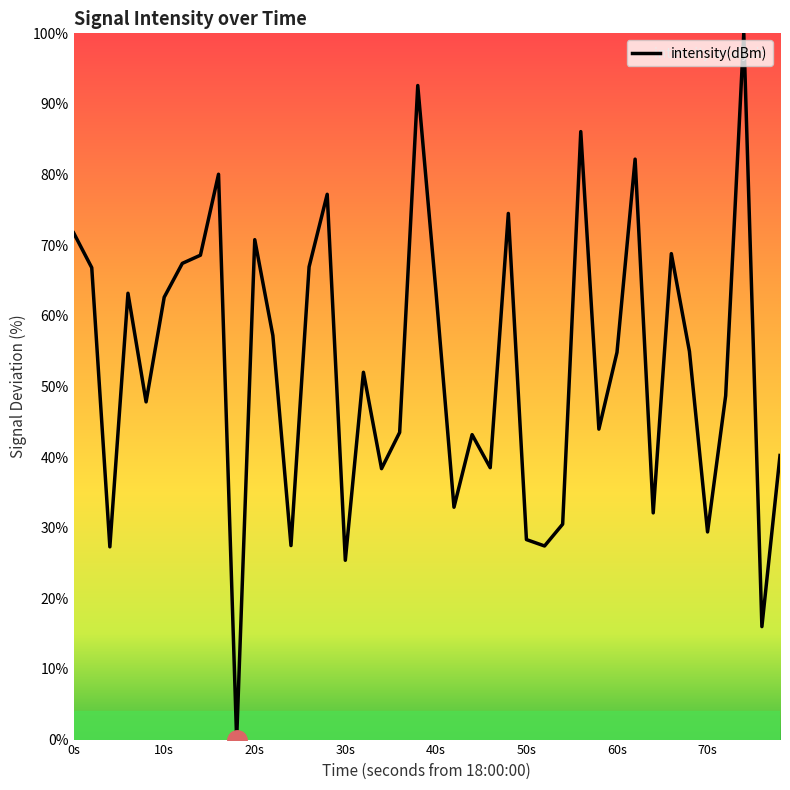

What is the greatest value displayed?

100.0